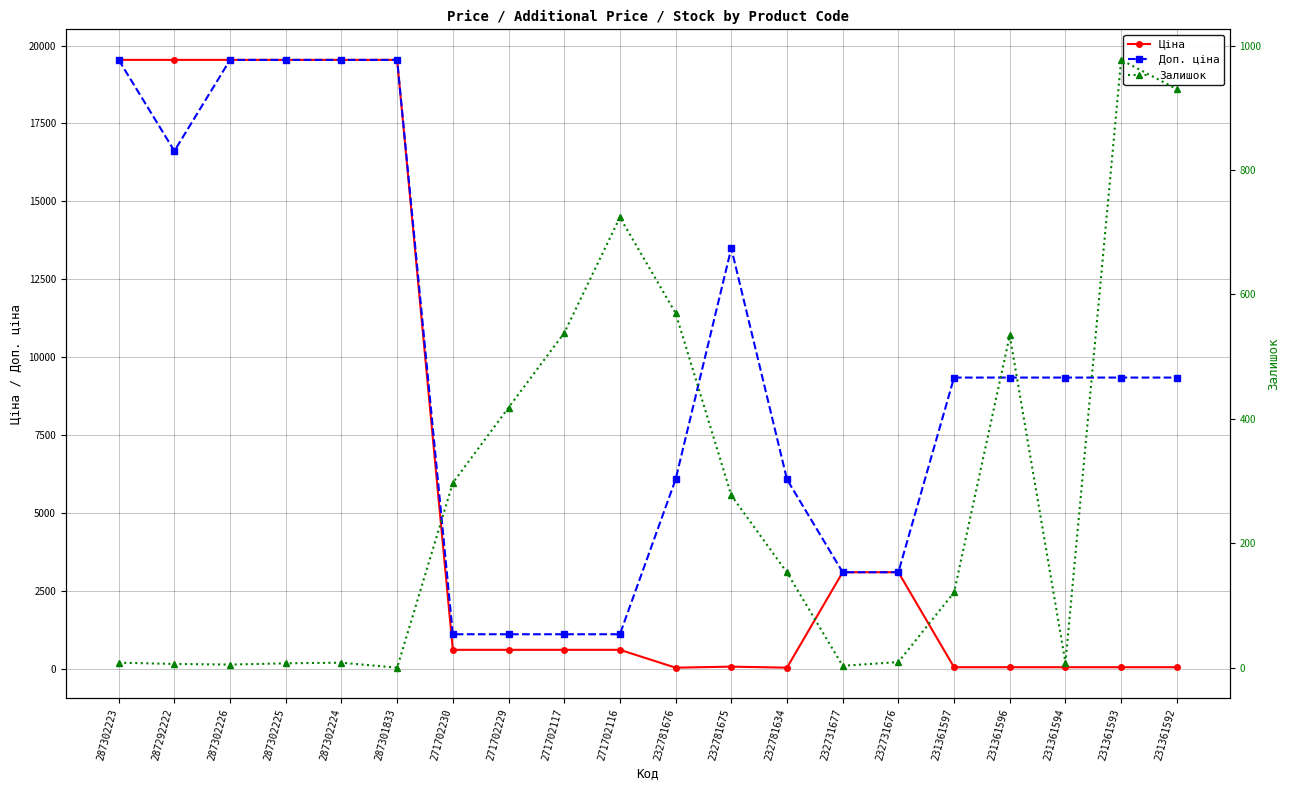

How many interior local valleys does the Ціна series have?

2